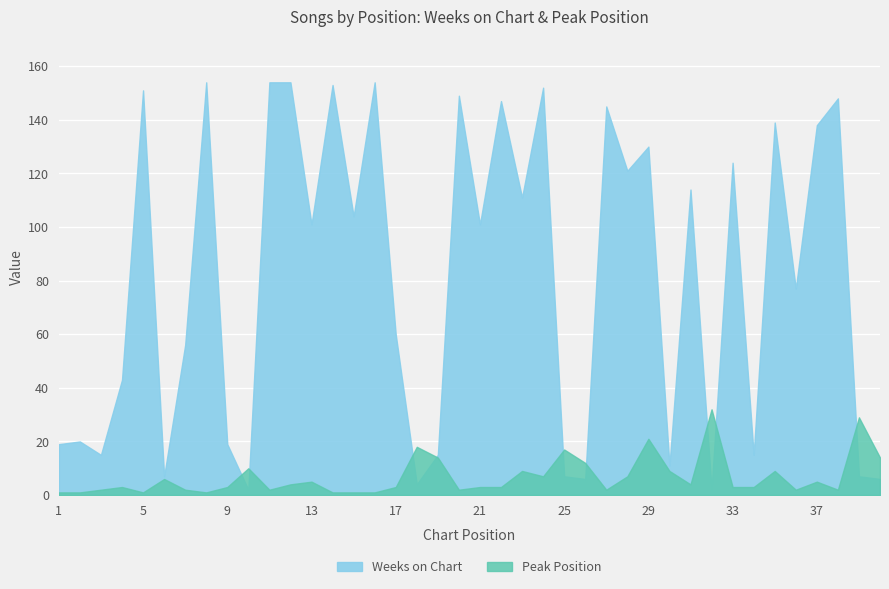

Reading right to left, transcribe all the data shown in this chart.

Weeks on Chart: 40=6	39=7	38=148	37=138	36=77	35=139	34=15	33=124	32=2	31=114	30=11	29=130	28=121	27=145	26=6	25=7	24=152	23=111	22=147	21=101	20=149	19=15	18=4	17=60	16=154	15=104	14=153	13=101	12=154	11=154	10=2	9=19	8=154	7=56	6=7	5=151	4=43	3=15	2=20	1=19
Peak Position: 40=14	39=29	38=2	37=5	36=2	35=9	34=3	33=3	32=32	31=4	30=9	29=21	28=7	27=2	26=12	25=17	24=7	23=9	22=3	21=3	20=2	19=14	18=18	17=3	16=1	15=1	14=1	13=5	12=4	11=2	10=10	9=3	8=1	7=2	6=6	5=1	4=3	3=2	2=1	1=1